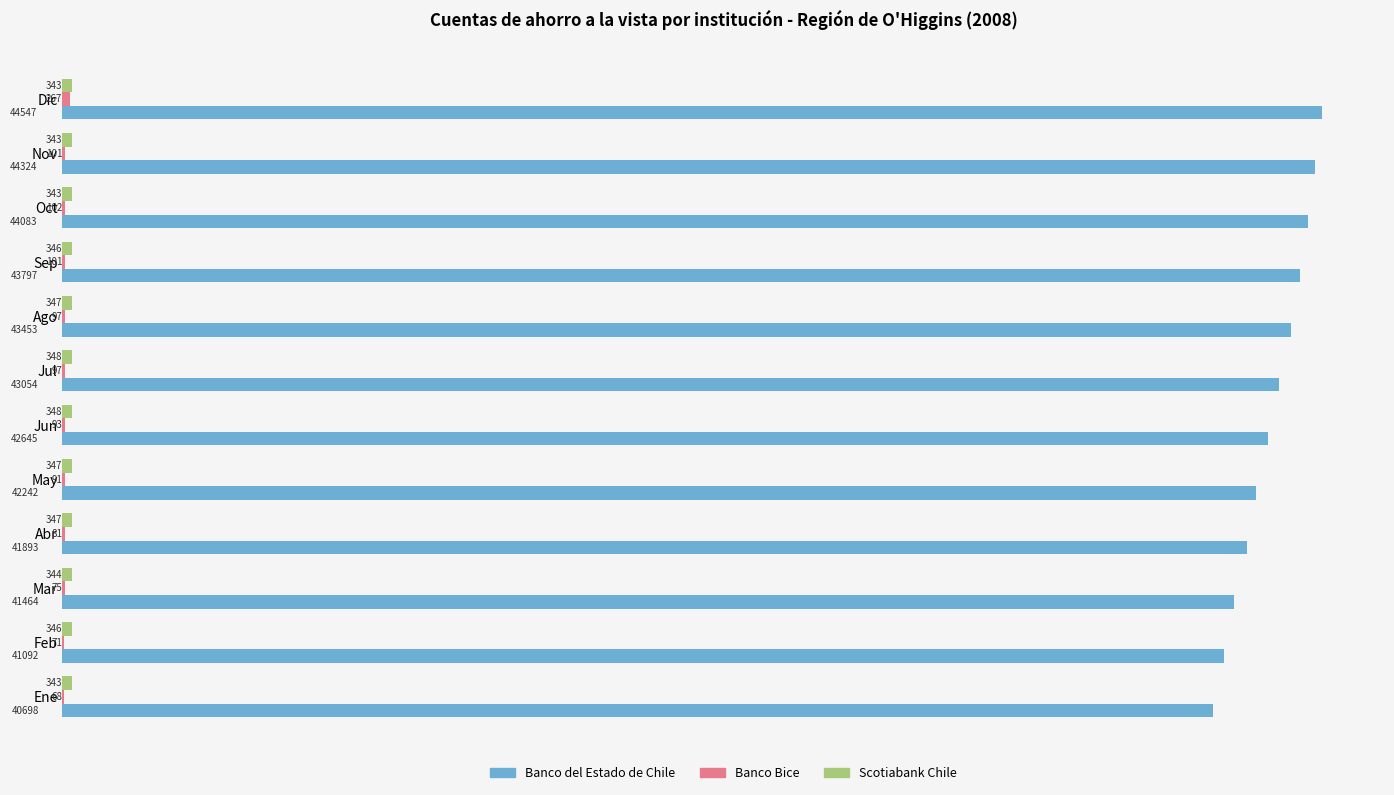

Where is Banco del Estado de Chile nearest to the value 42622?

Jun